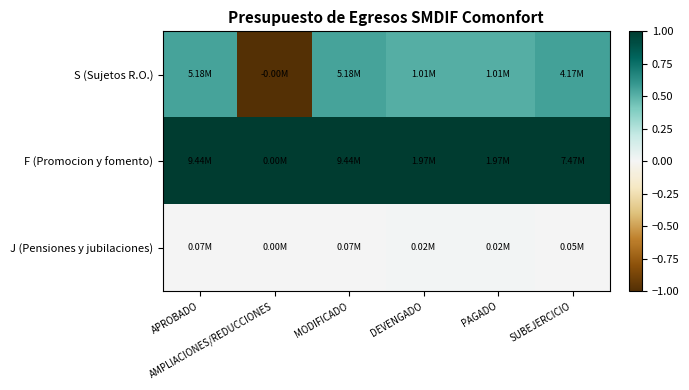

Reading left to right, transcribe all the data shown in this chart.

S (Sujetos R.O.): APROBADO=0.5	AMPLIACIONES/REDUCCIONES=-1.0	MODIFICADO=0.5	DEVENGADO=0.5	PAGADO=0.5	SUBEJERCICIO=0.6
F (Promocion y fomento): APROBADO=1.0	AMPLIACIONES/REDUCCIONES=1.0	MODIFICADO=1.0	DEVENGADO=1.0	PAGADO=1.0	SUBEJERCICIO=1.0
J (Pensiones y jubilaciones): APROBADO=0.0	AMPLIACIONES/REDUCCIONES=0.0	MODIFICADO=0.0	DEVENGADO=0.0	PAGADO=0.0	SUBEJERCICIO=0.0